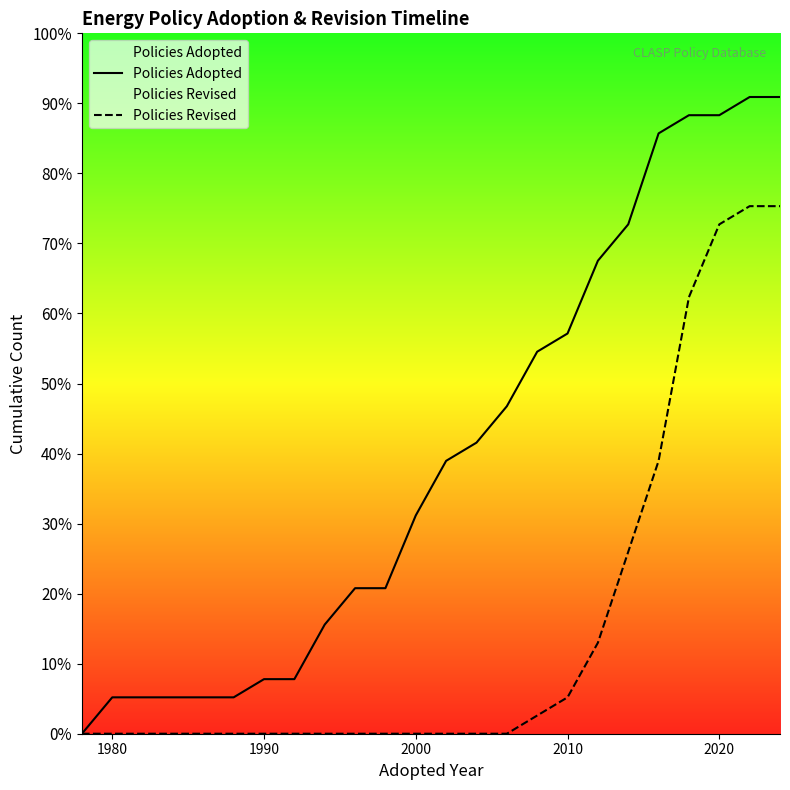

What are all the series names shown in the legend?

Policies Adopted, Policies Revised